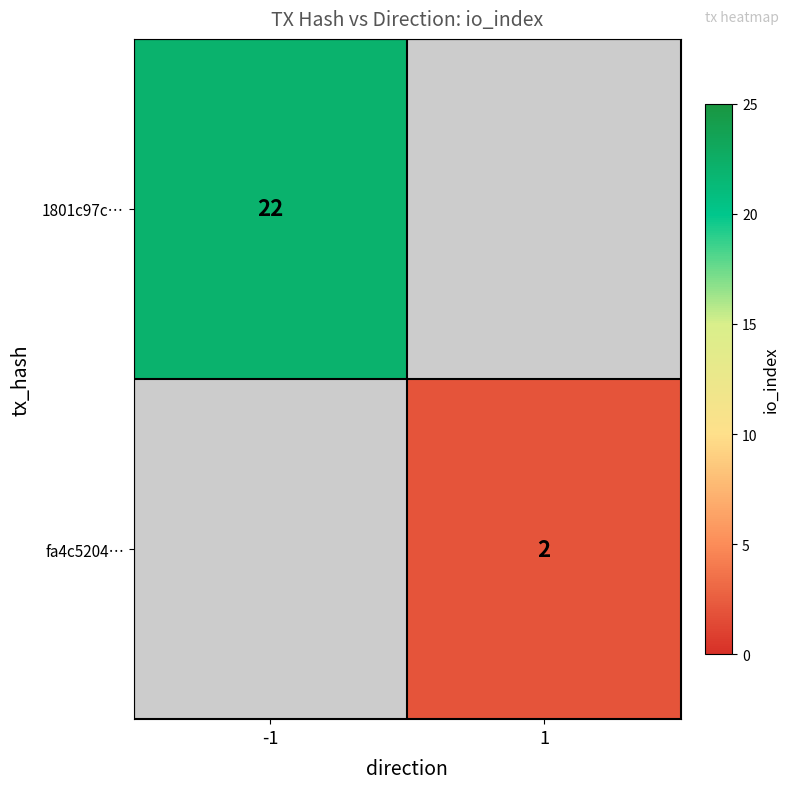

At which category does the chart reach its minimum across all series?

1